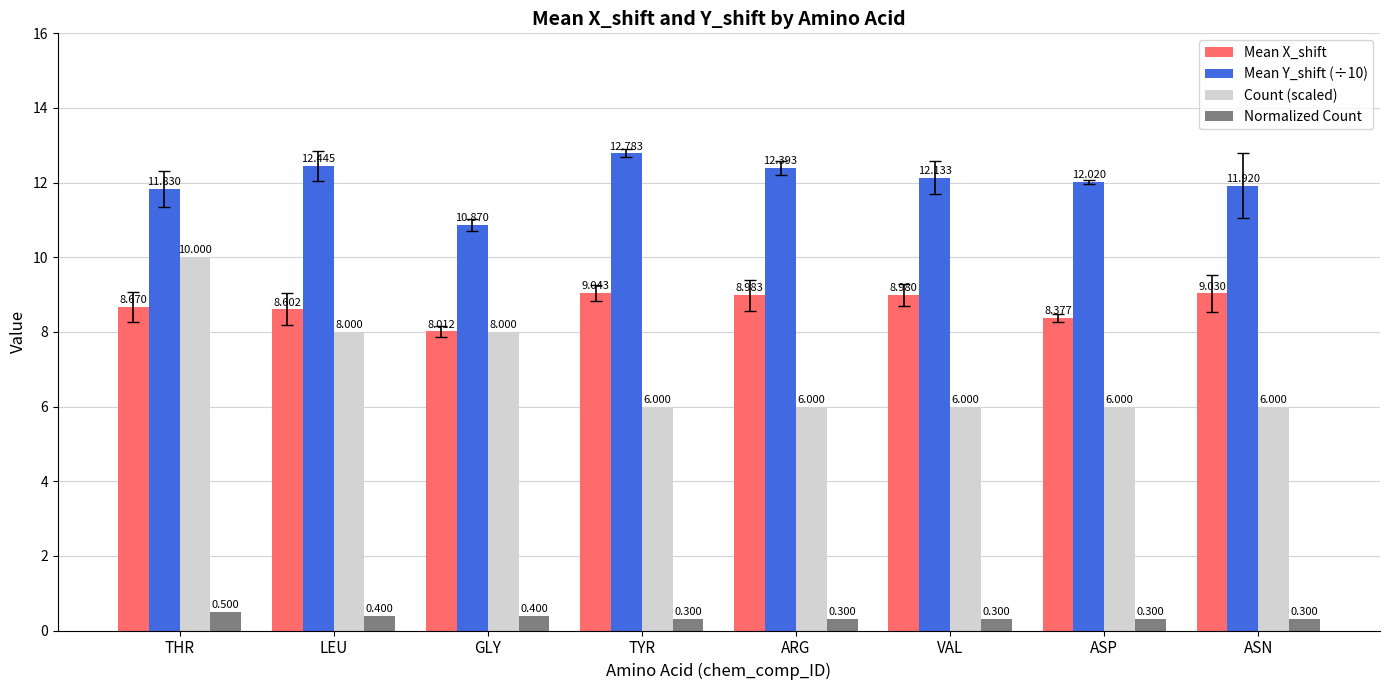

The Count (scaled) series shows 10.0 at THR. True or false?

True